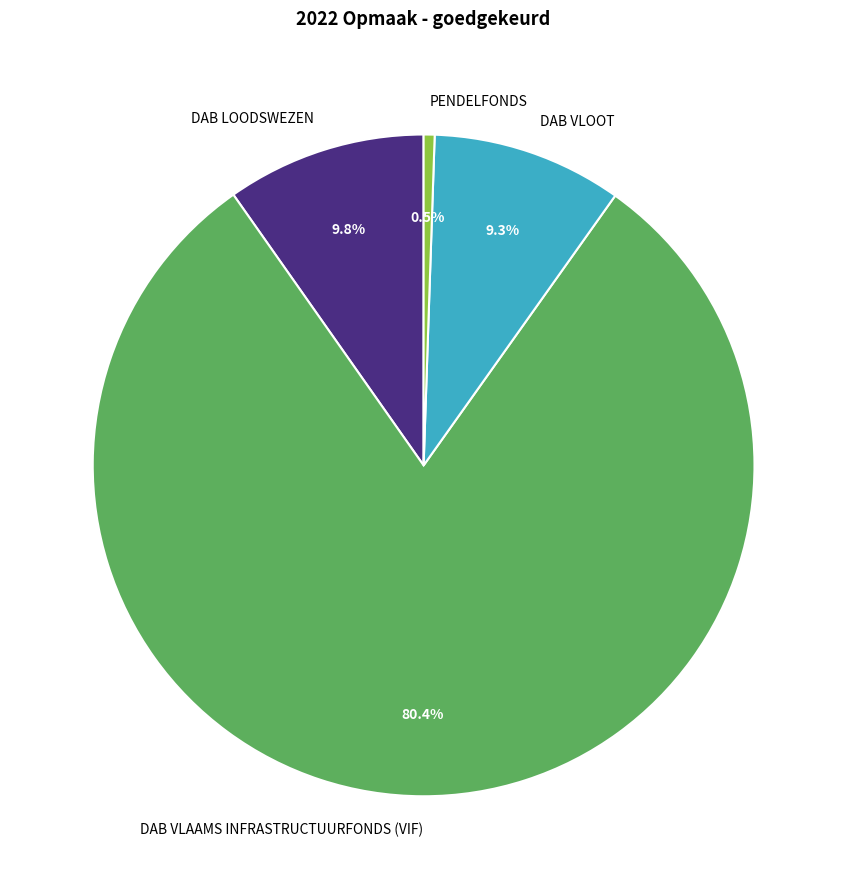

What percentage do DAB LOODSWEZEN and DAB VLAAMS INFRASTRUCTUURFONDS (VIF) together represent?

90.2%